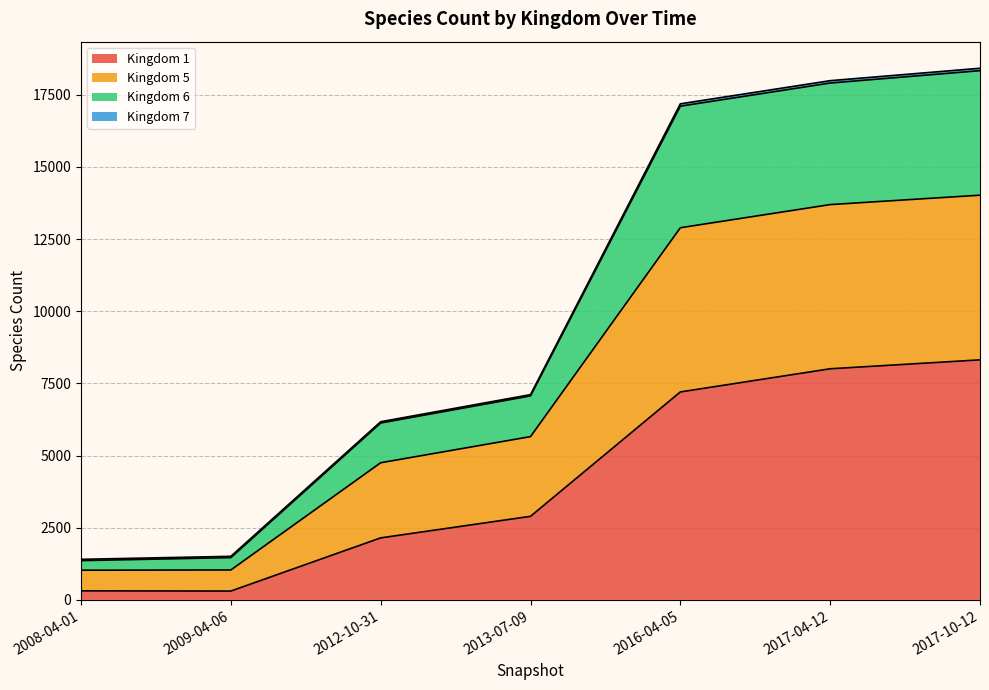

Which category has the highest value in the 1 series?

2017-10-12